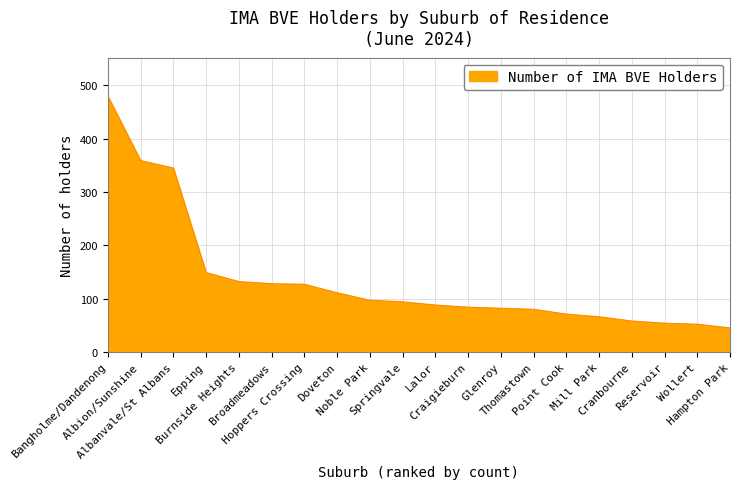

Count the number of categories in the chart.

20